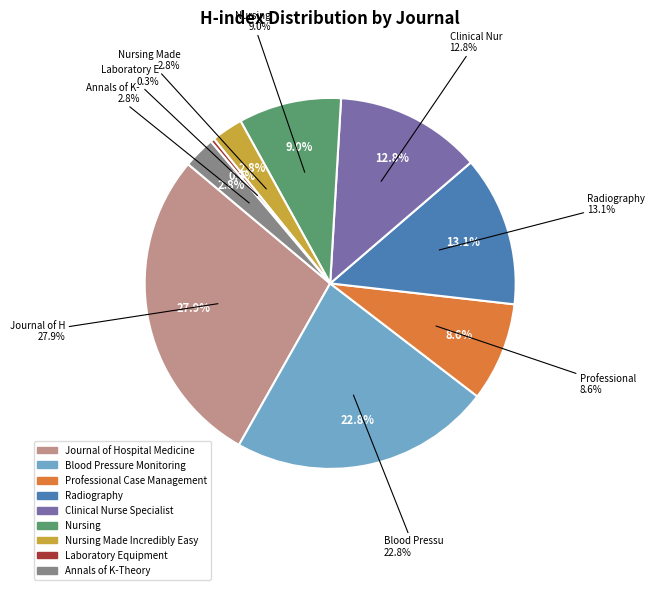

Do Nursing Made Incredibly Easy and Laboratory Equipment together represent more than half of the pie?

No